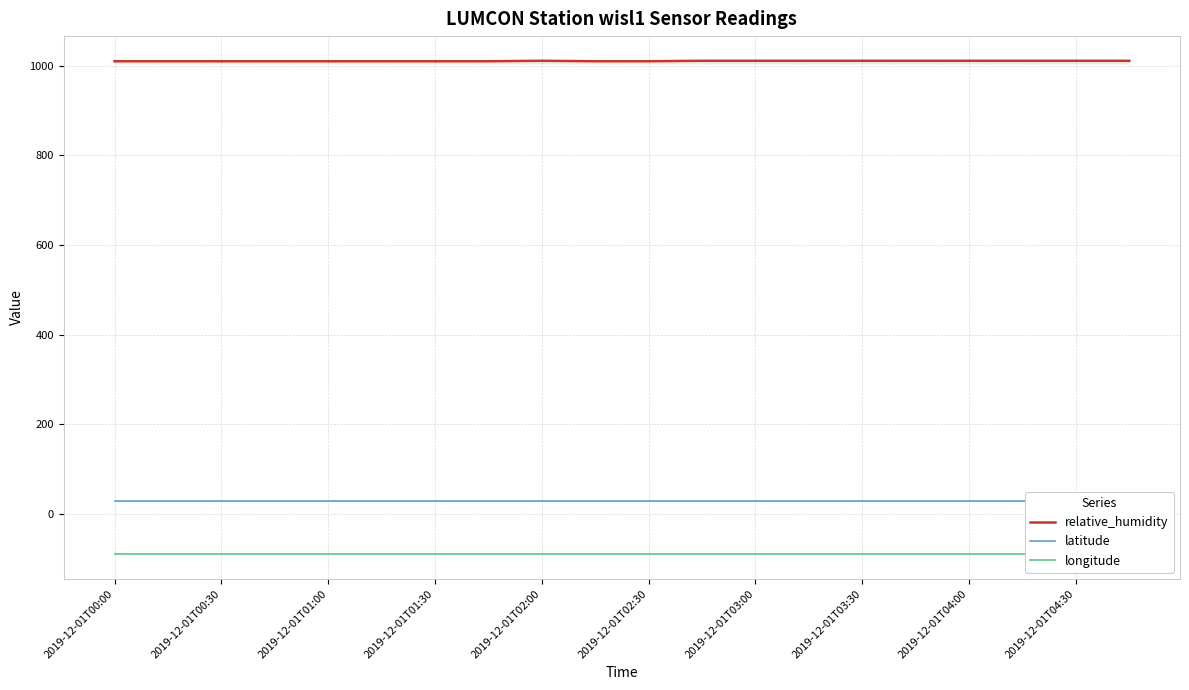

True or false: latitude and relative_humidity cross at least once.

False